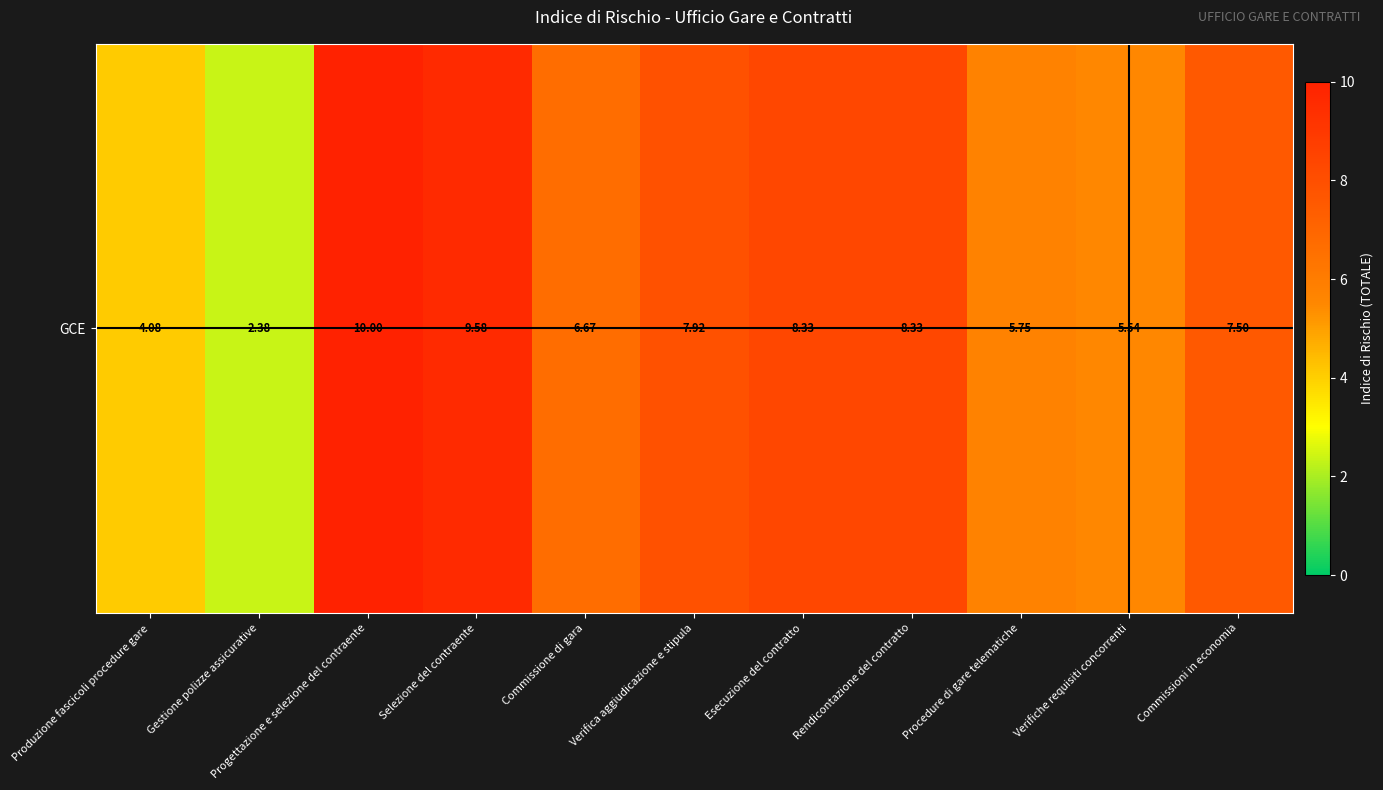

How many distinct data groups are displayed?

1